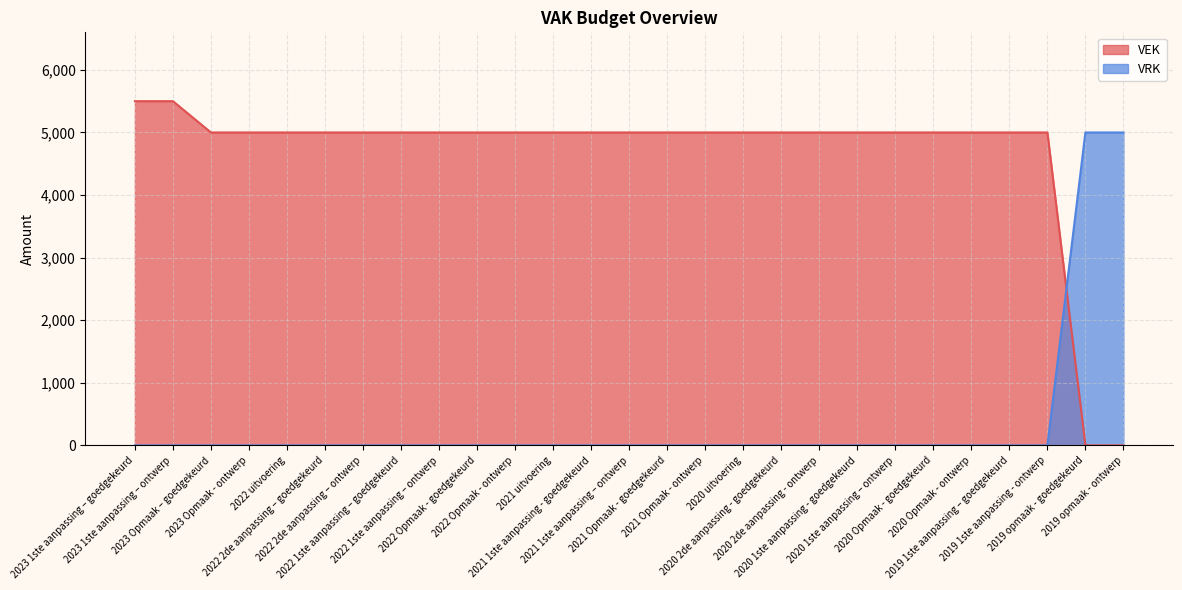

After their last crossing, which series has the higher values: VEK or VRK?

VRK